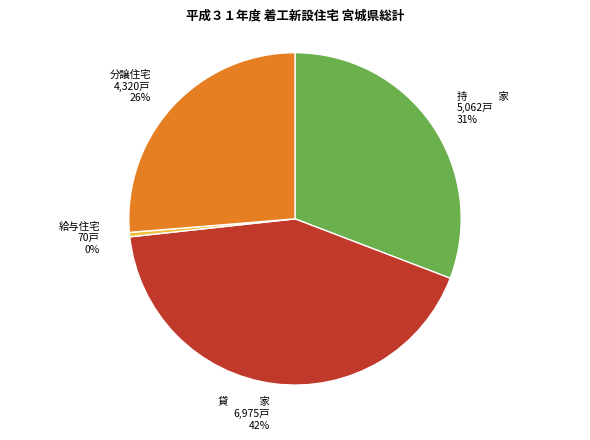

Does 持　　　家 account for over 50% of the chart?

No